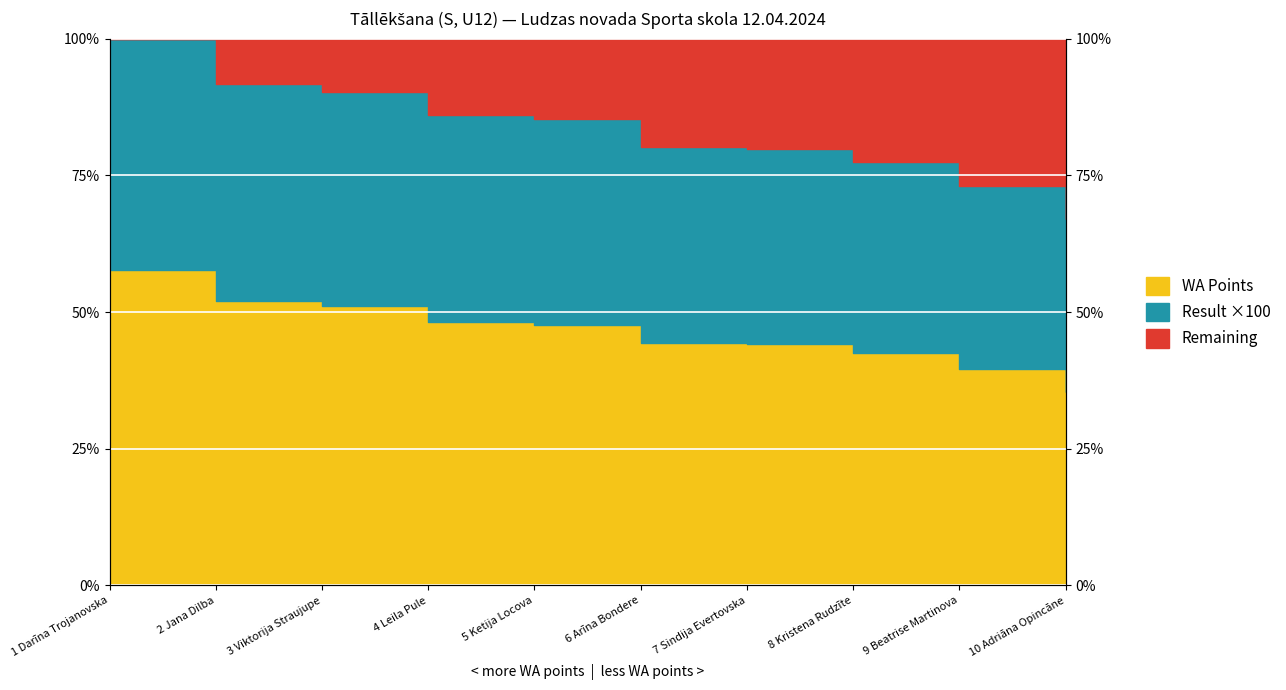

Which has a higher value, 4 Leila Pule or 3 Viktorija Straujupe?

3 Viktorija Straujupe